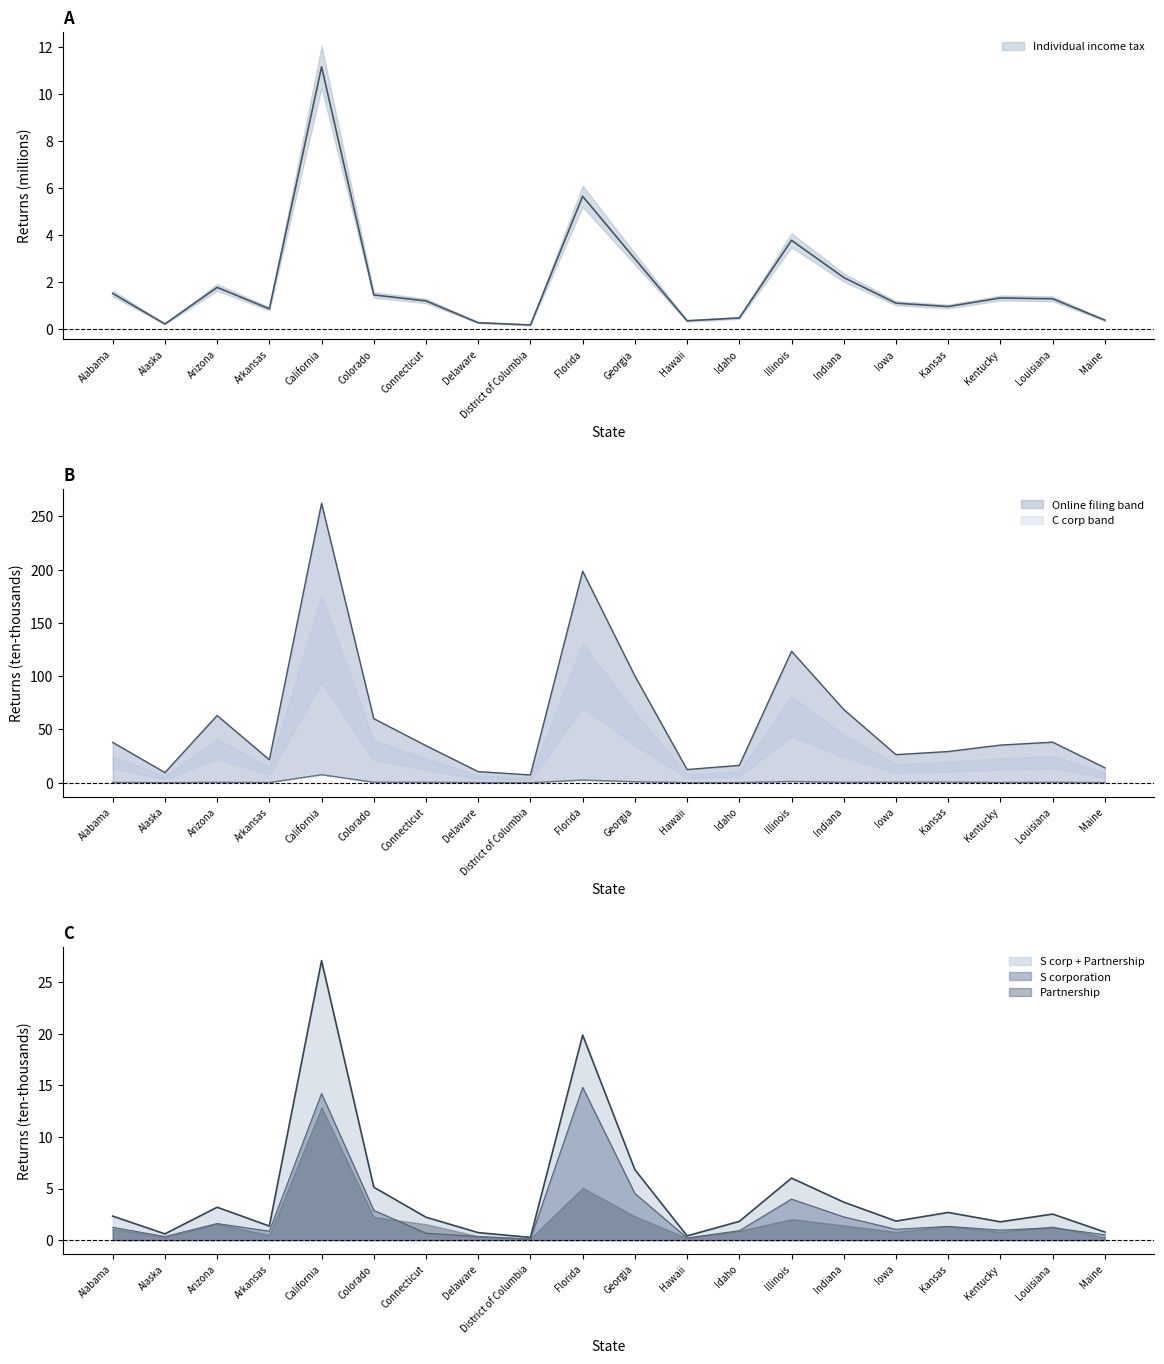

How many data points in S corporation are less than 1?

9